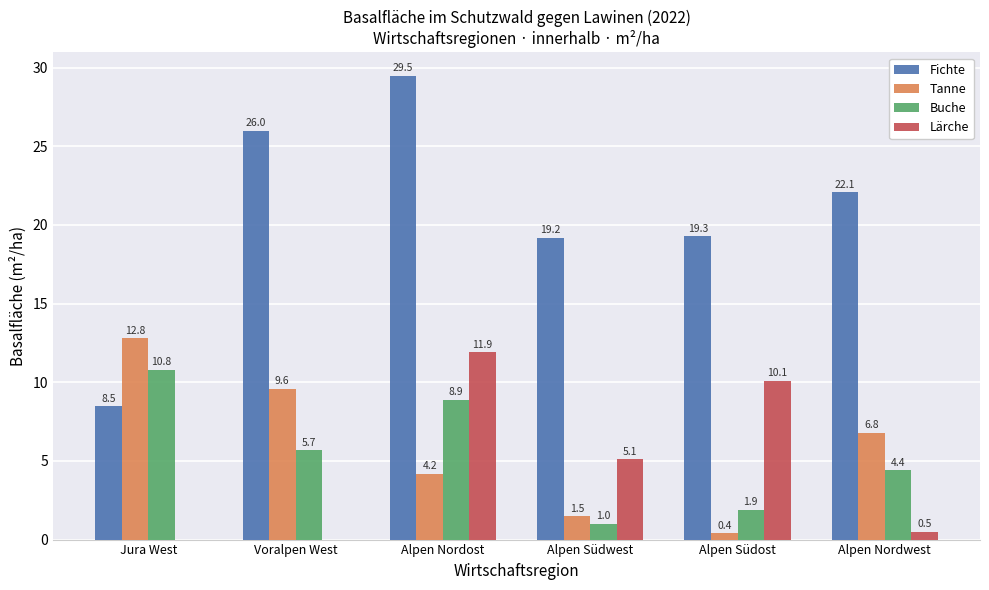

Where does the Tanne series first go above 6?

Jura West